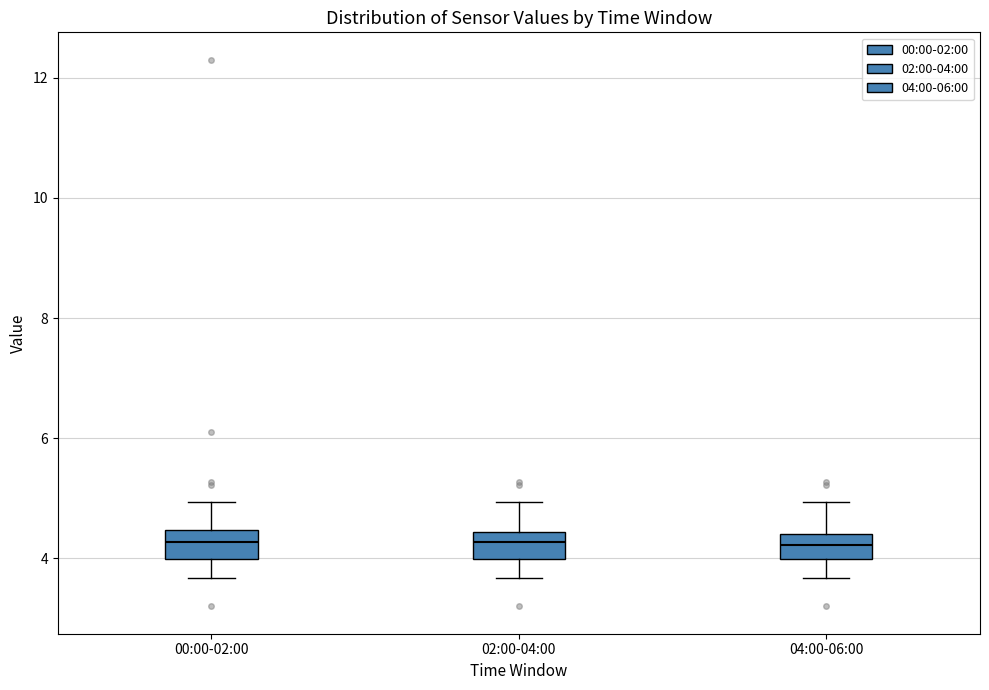

Where is the lower edge of the box for 02:00-04:00 on the y-axis? The values are not printed on the chart, so give them approximately, as read against the axis.

4.0